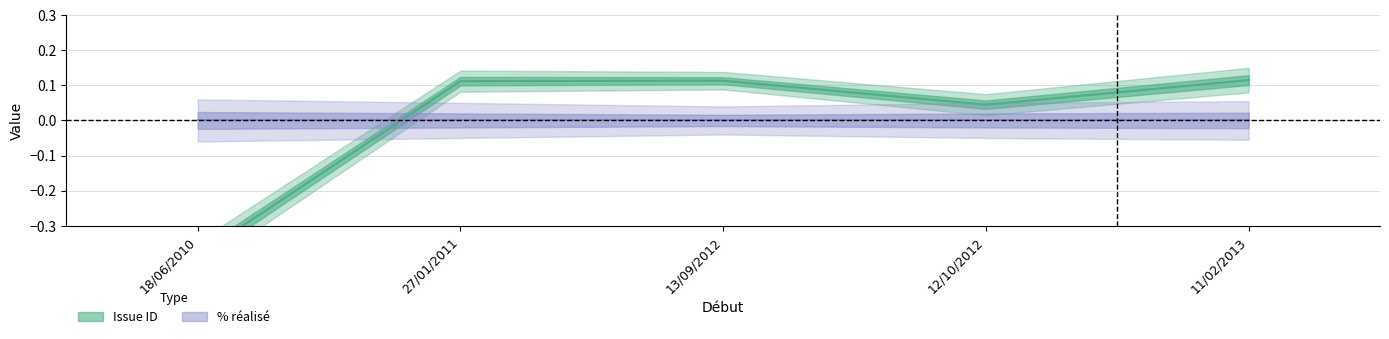

What is the difference between the second highest and minimum values?

0.5